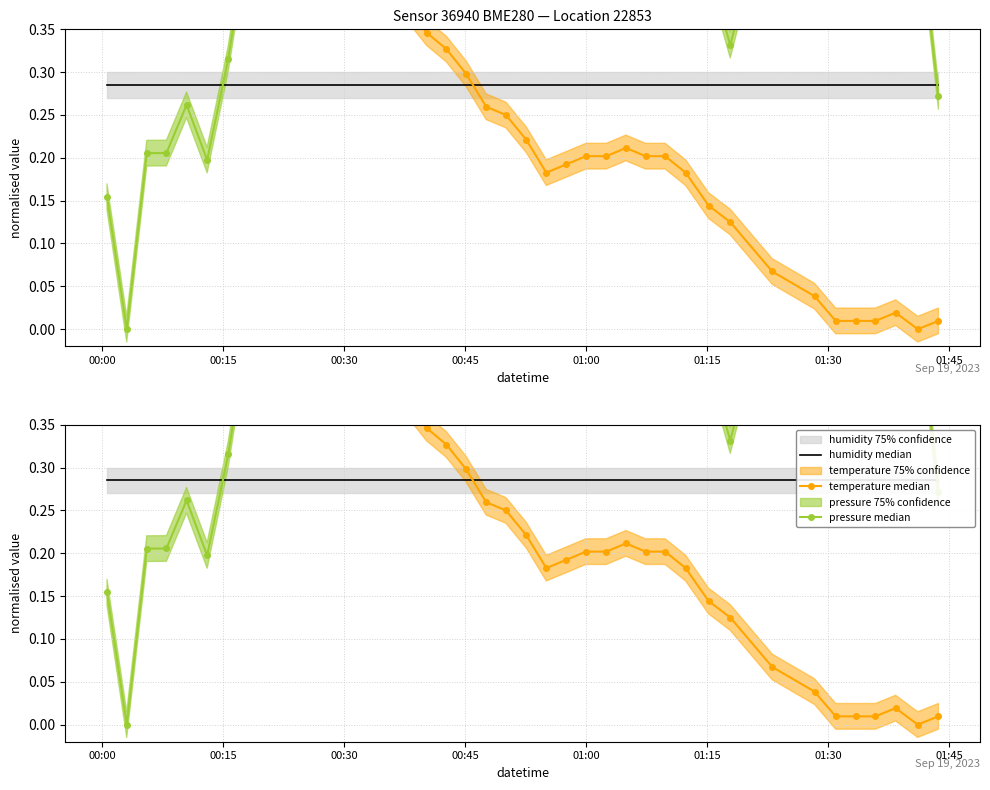

The value of humidity median at 00:30 is 0.3. True or false?

True